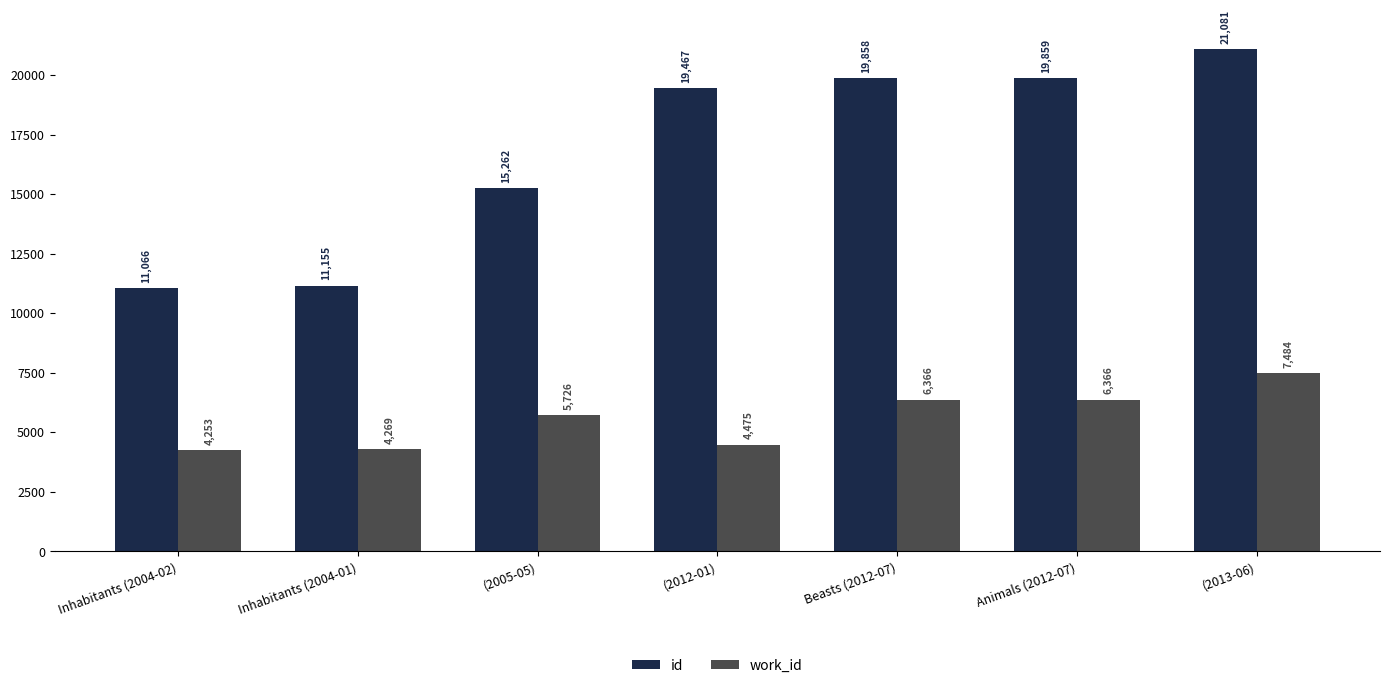

Reading left to right, transcribe all the data shown in this chart.

id: Inhabitants (2004-02)=11066	Inhabitants (2004-01)=11155	(2005-05)=15262	(2012-01)=19467	Beasts (2012-07)=19858	Animals (2012-07)=19859	(2013-06)=21081
work_id: Inhabitants (2004-02)=4253	Inhabitants (2004-01)=4269	(2005-05)=5726	(2012-01)=4475	Beasts (2012-07)=6366	Animals (2012-07)=6366	(2013-06)=7484